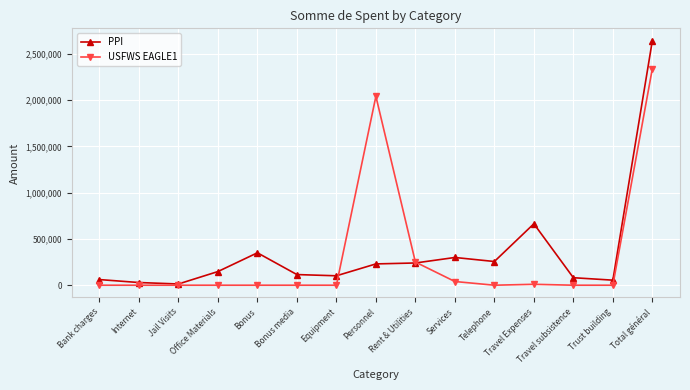

Which series has the largest range (max minus min)?

PPI